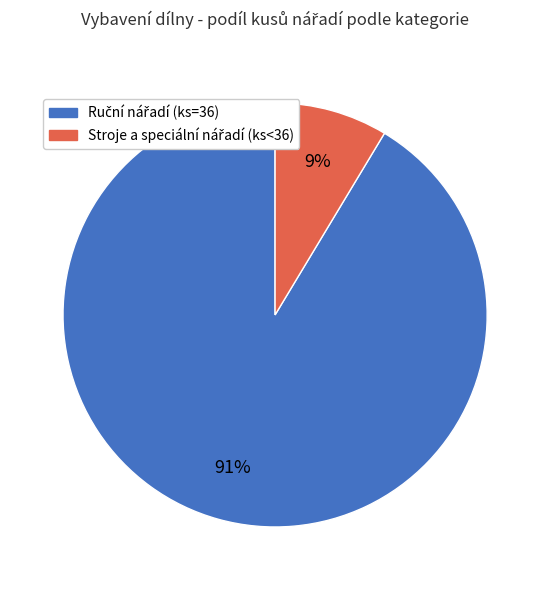

To the nearest percent, what is the average slice percentage?

50%